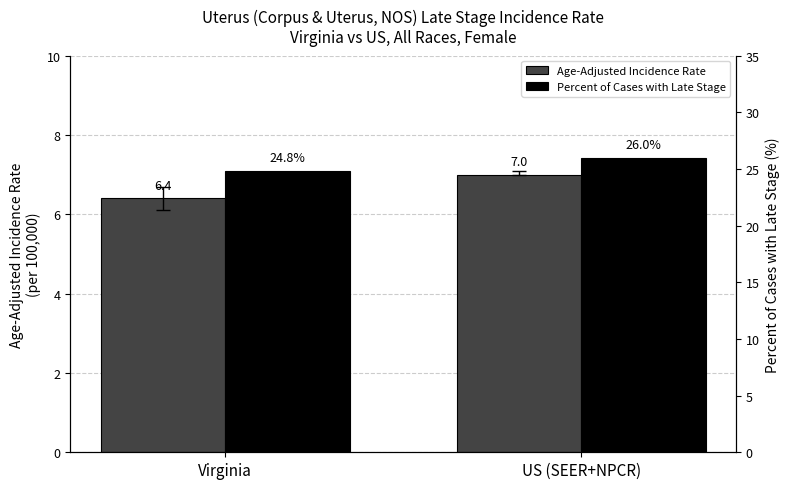

True or false: Percent of Cases with Late Stage has a value of 26.0 at US (SEER+NPCR).

True